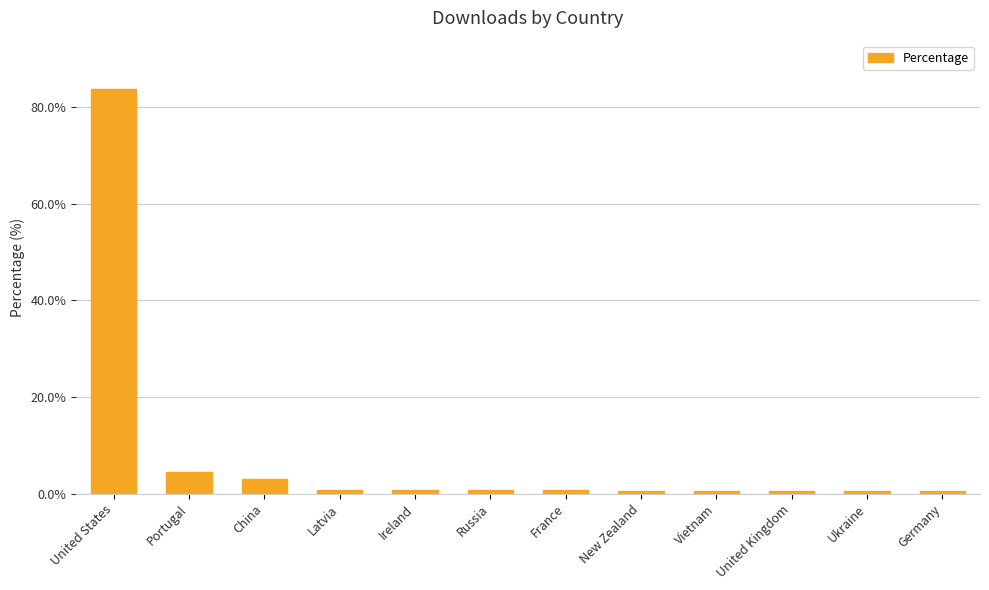

What is the change in value from United States to Latvia?

-83.0